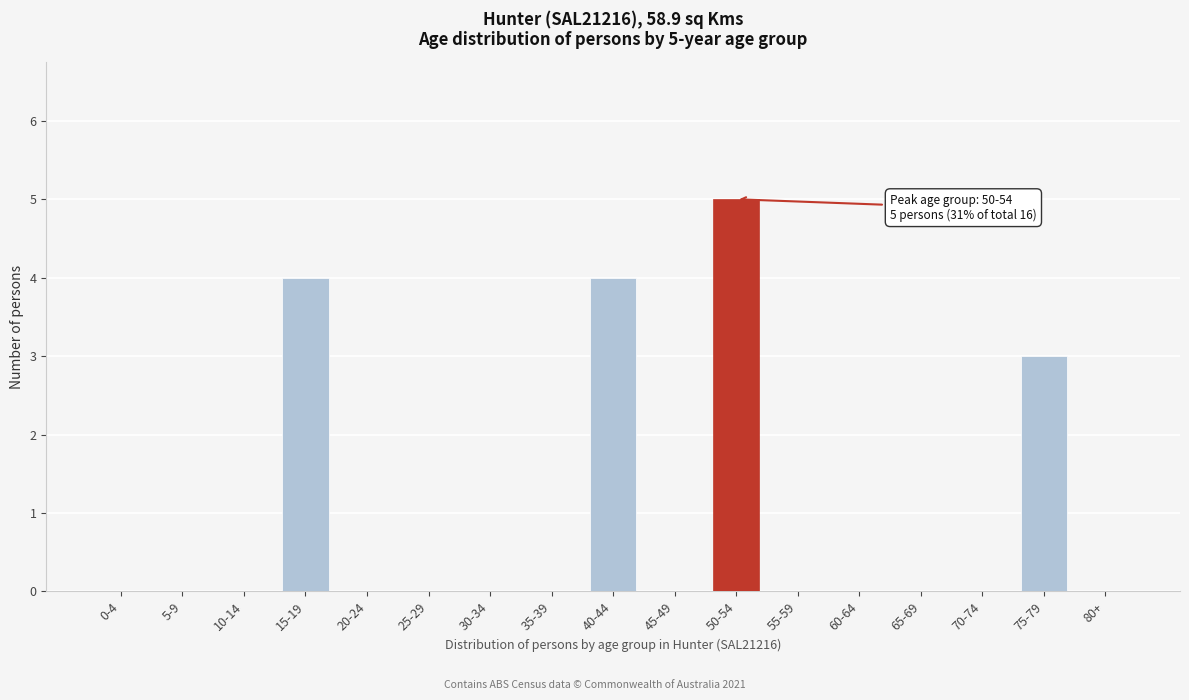

Reading left to right, transcribe all the data shown in this chart.

0-4=0	5-9=0	10-14=0	15-19=4	20-24=0	25-29=0	30-34=0	35-39=0	40-44=4	45-49=0	50-54=5	55-59=0	60-64=0	65-69=0	70-74=0	75-79=3	80+=0